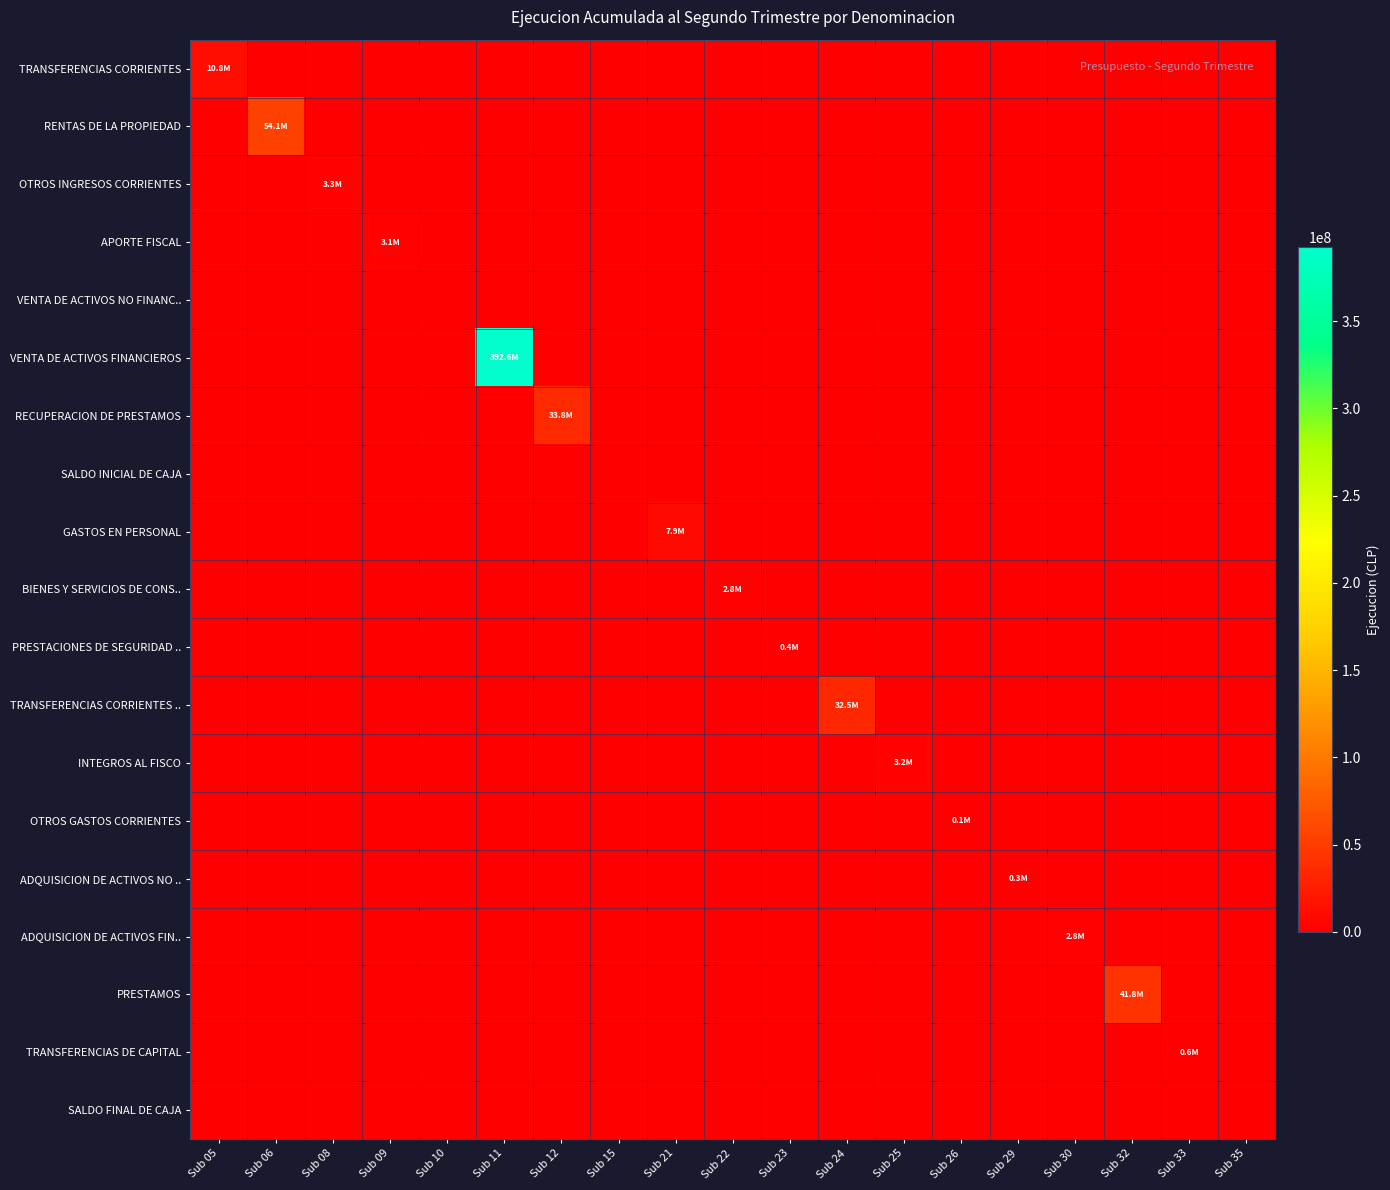

What is the spread (max minus min) of values at Sub 09?

3146000